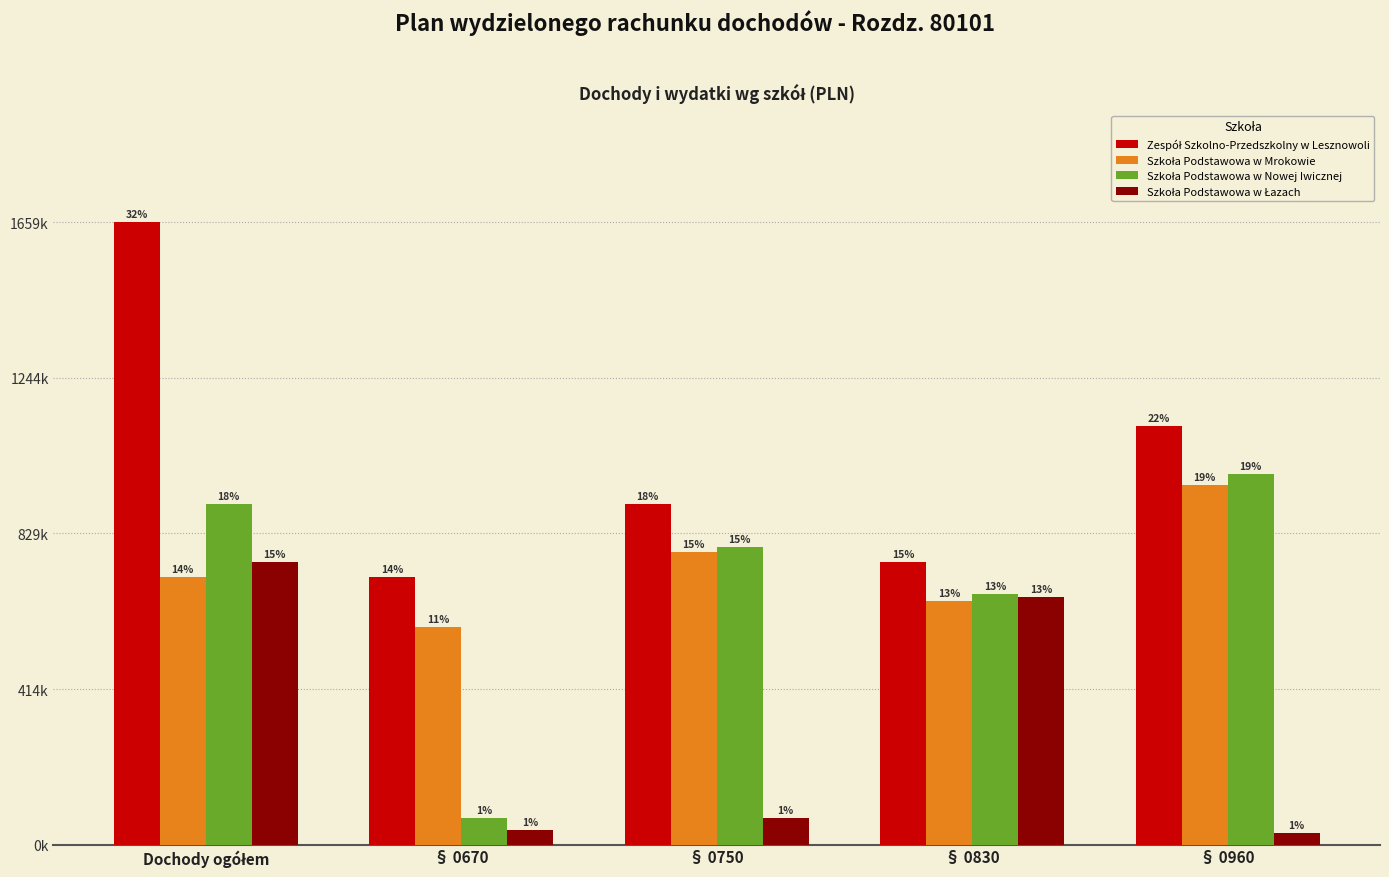

Does the chart contain any negative values?

No